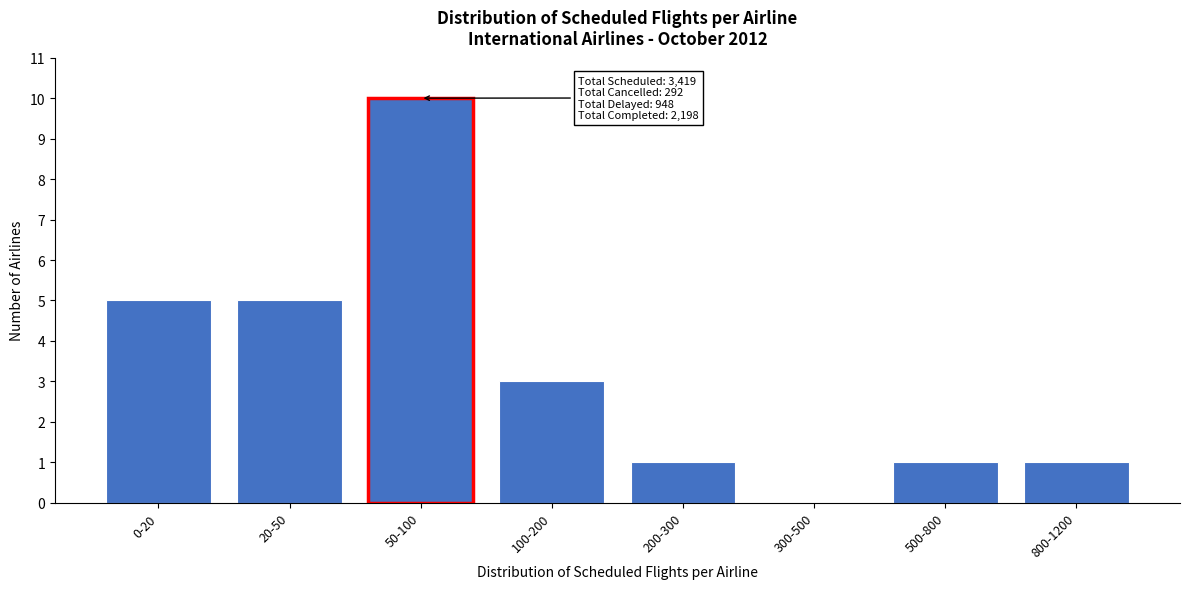

Reading right to left, extract all data points from this chart.

800-1200=1	500-800=1	300-500=0	200-300=1	100-200=3	50-100=10	20-50=5	0-20=5